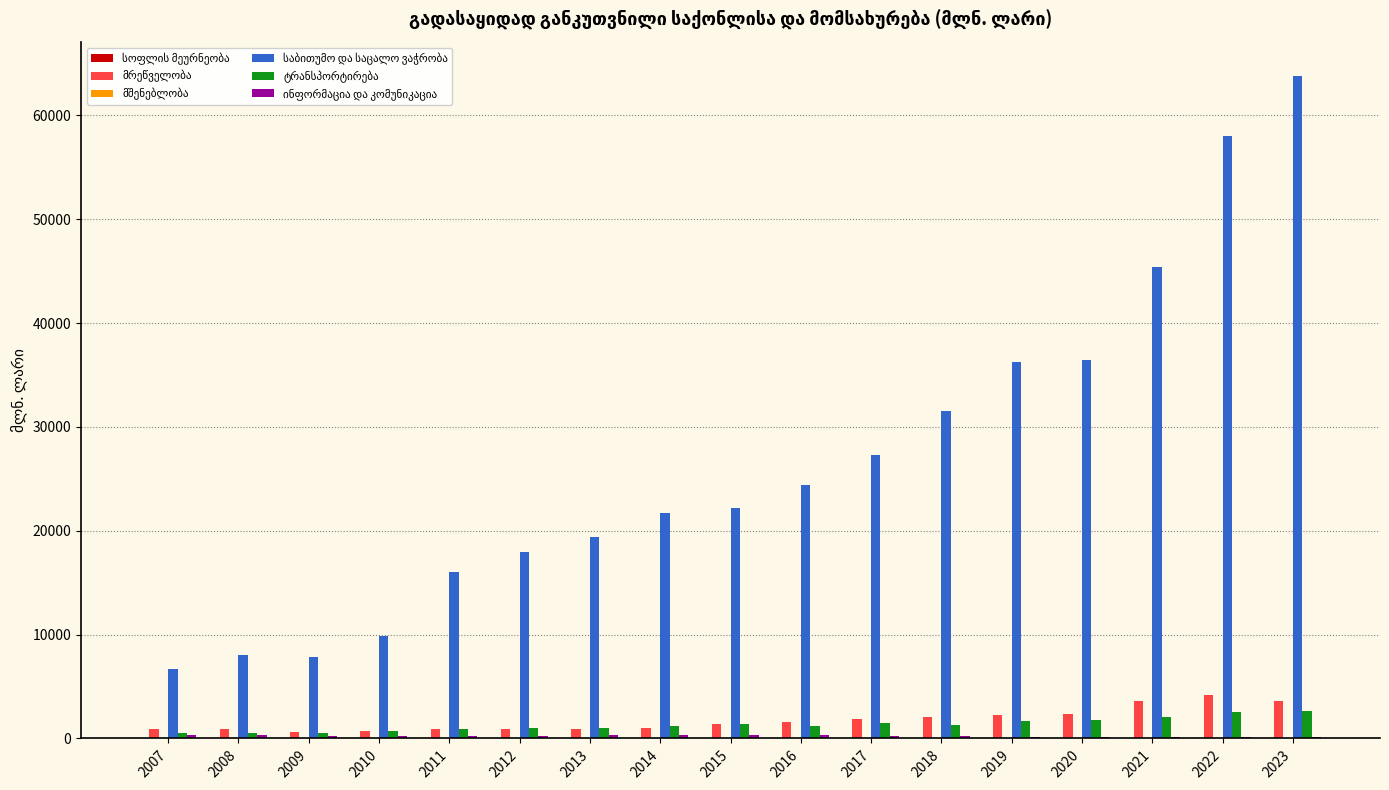

What is the maximum value shown in the chart?

63829.2